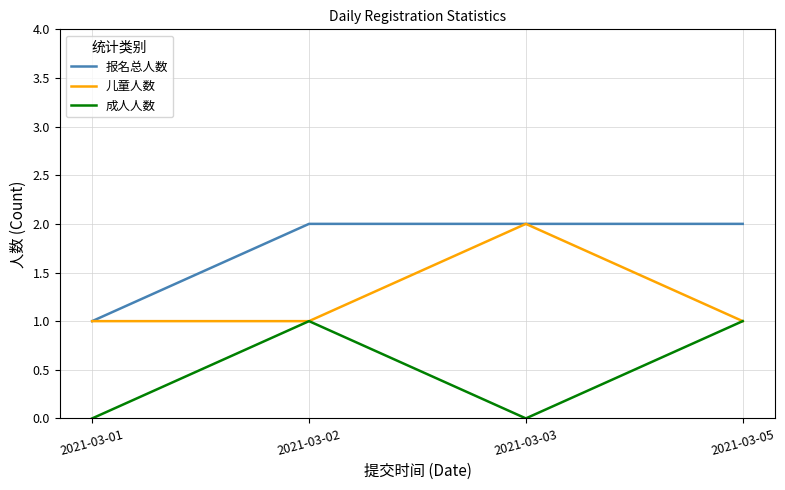

List the series in order of their overall mean, highest first.

报名总人数, 儿童人数, 成人人数